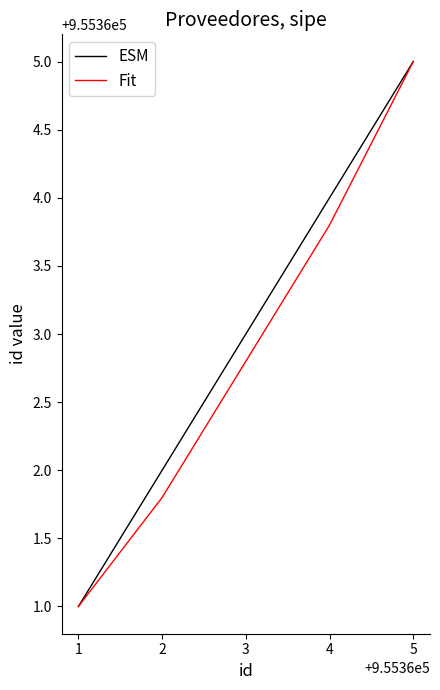

Which series changed the most between 1 and 3?

ESM